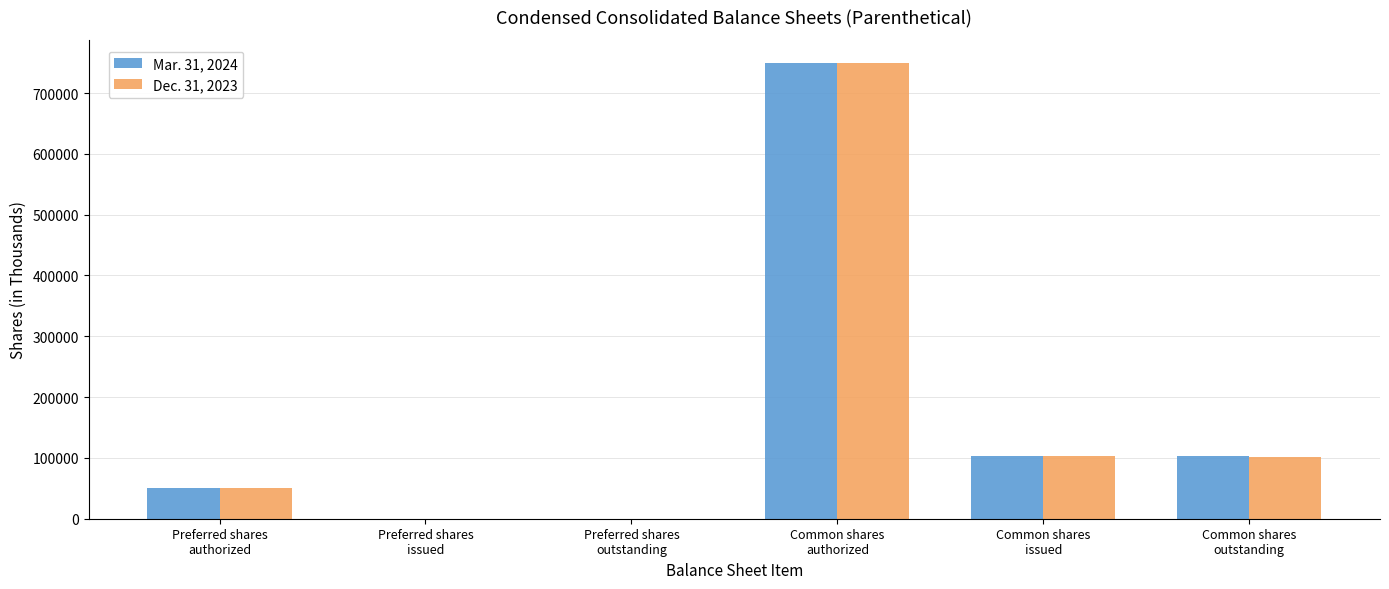

What is the greatest value displayed?

750000